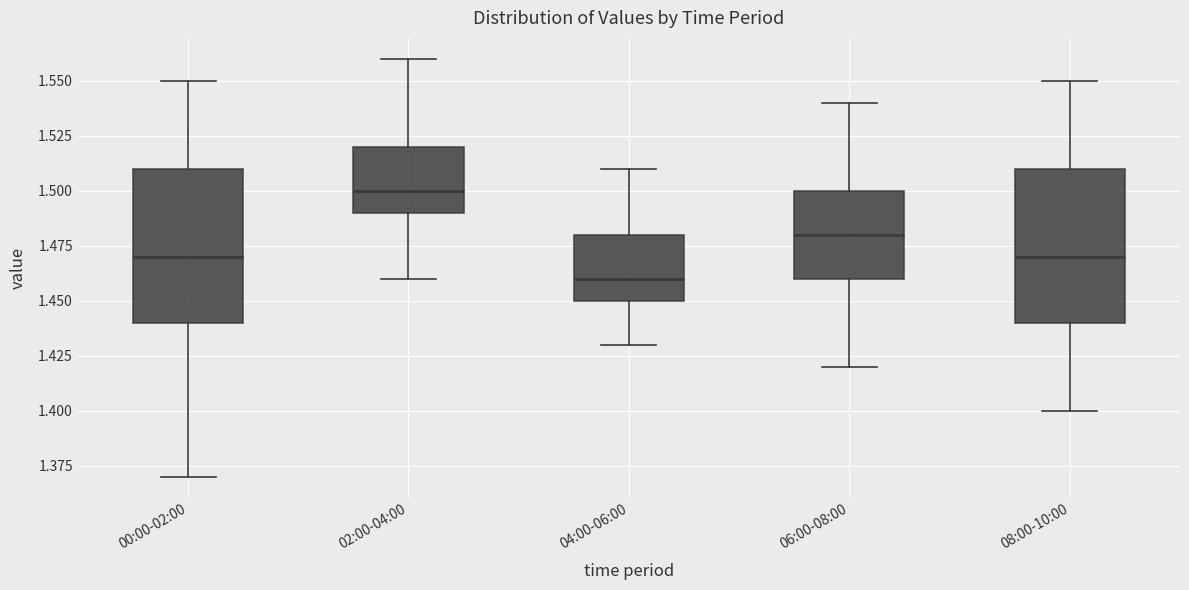

Reading left to right, read every box against the y-axis: the position of its median line, the range the box covers, and the ends of its whiskers. The values are not printed on the chart, so give them approximately, as read against the axis.

00:00-02:00: median 1.47, box 1.44 to 1.51, whiskers 1.37 to 1.55
02:00-04:00: median 1.50, box 1.49 to 1.52, whiskers 1.46 to 1.56
04:00-06:00: median 1.46, box 1.45 to 1.48, whiskers 1.43 to 1.51
06:00-08:00: median 1.48, box 1.46 to 1.50, whiskers 1.42 to 1.54
08:00-10:00: median 1.47, box 1.44 to 1.51, whiskers 1.40 to 1.55